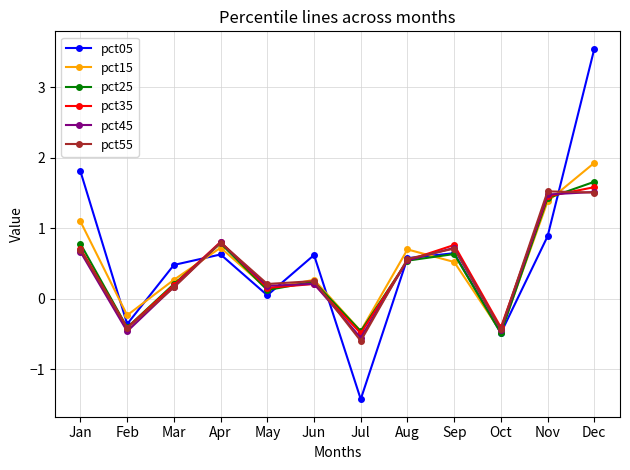

Reading left to right, what are all the values shown in this chart?

pct05: 1.8	-0.4	0.5	0.6	0.1	0.6	-1.4	0.6	0.6	-0.5	0.9	3.5
pct15: 1.1	-0.2	0.3	0.7	0.1	0.3	-0.5	0.7	0.5	-0.5	1.4	1.9
pct25: 0.8	-0.4	0.2	0.8	0.1	0.2	-0.5	0.5	0.6	-0.5	1.4	1.7
pct35: 0.7	-0.4	0.2	0.8	0.2	0.2	-0.5	0.5	0.8	-0.4	1.5	1.6
pct45: 0.7	-0.5	0.2	0.8	0.2	0.2	-0.6	0.5	0.7	-0.4	1.5	1.5
pct55: 0.7	-0.4	0.2	0.8	0.2	0.3	-0.6	0.6	0.7	-0.4	1.5	1.5